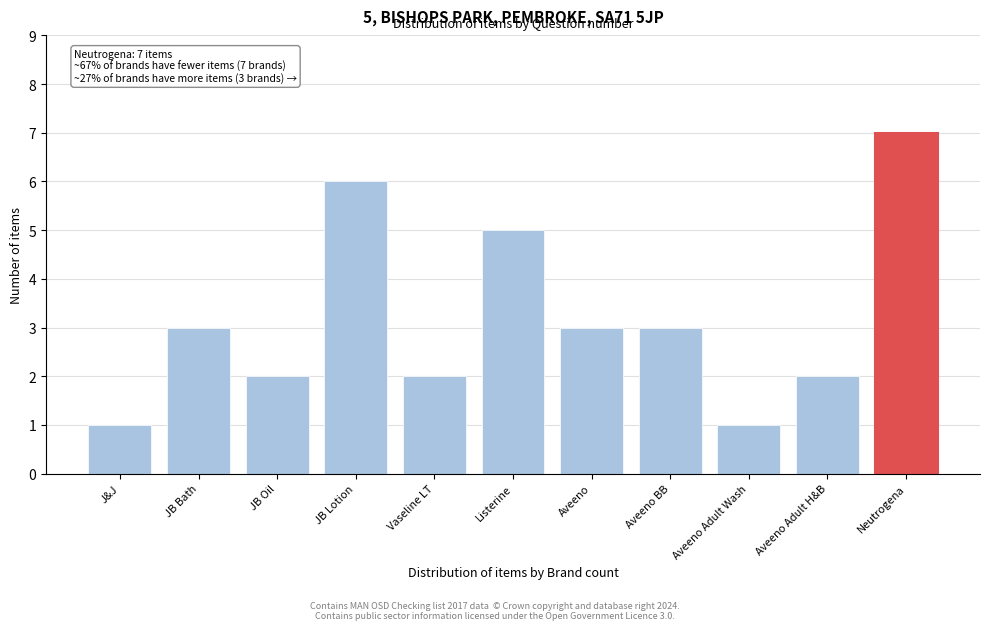

Reading left to right, list all the values displayed in this chart.

1	3	2	6	2	5	3	3	1	2	7